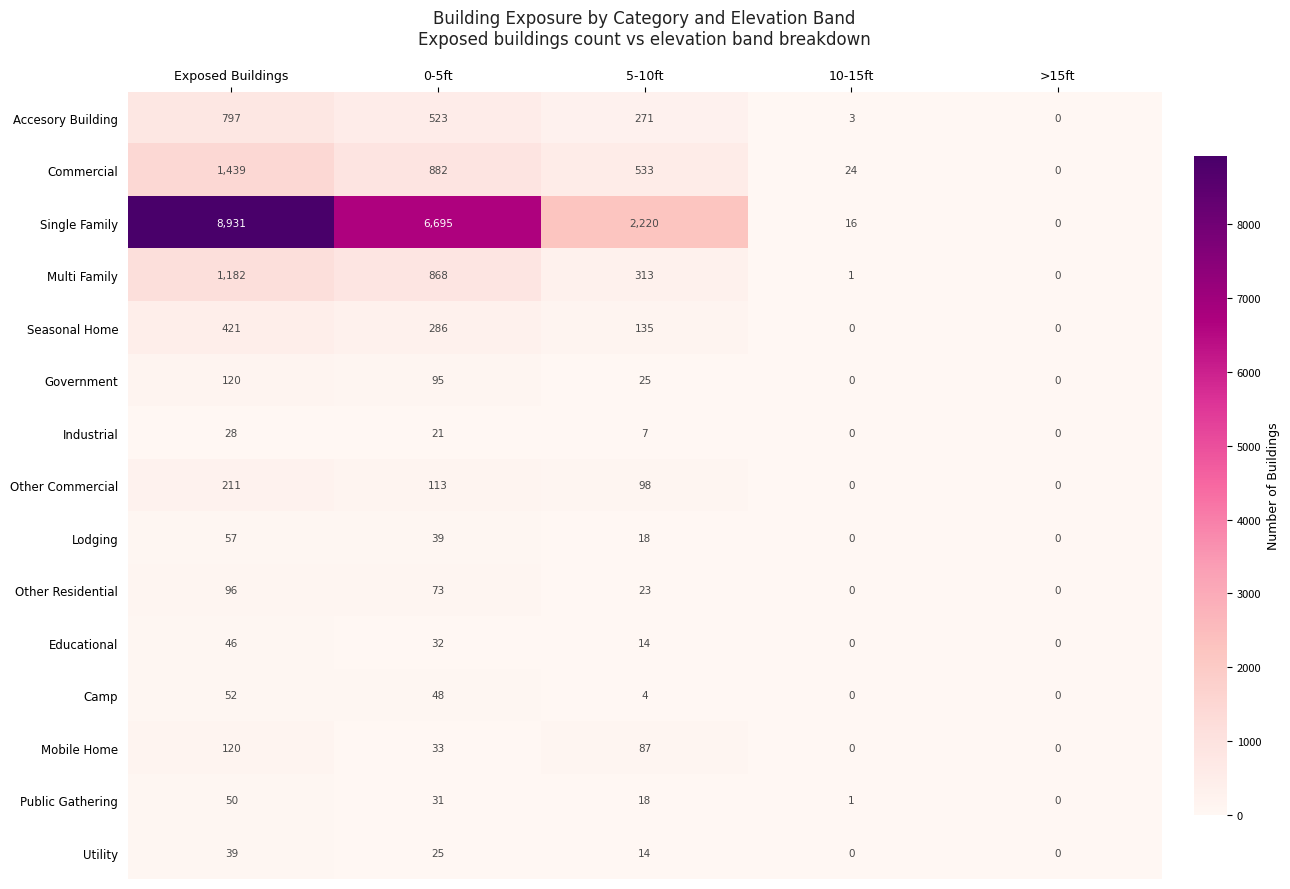

The value of Accesory Building at 0-5ft is 118. True or false?

False